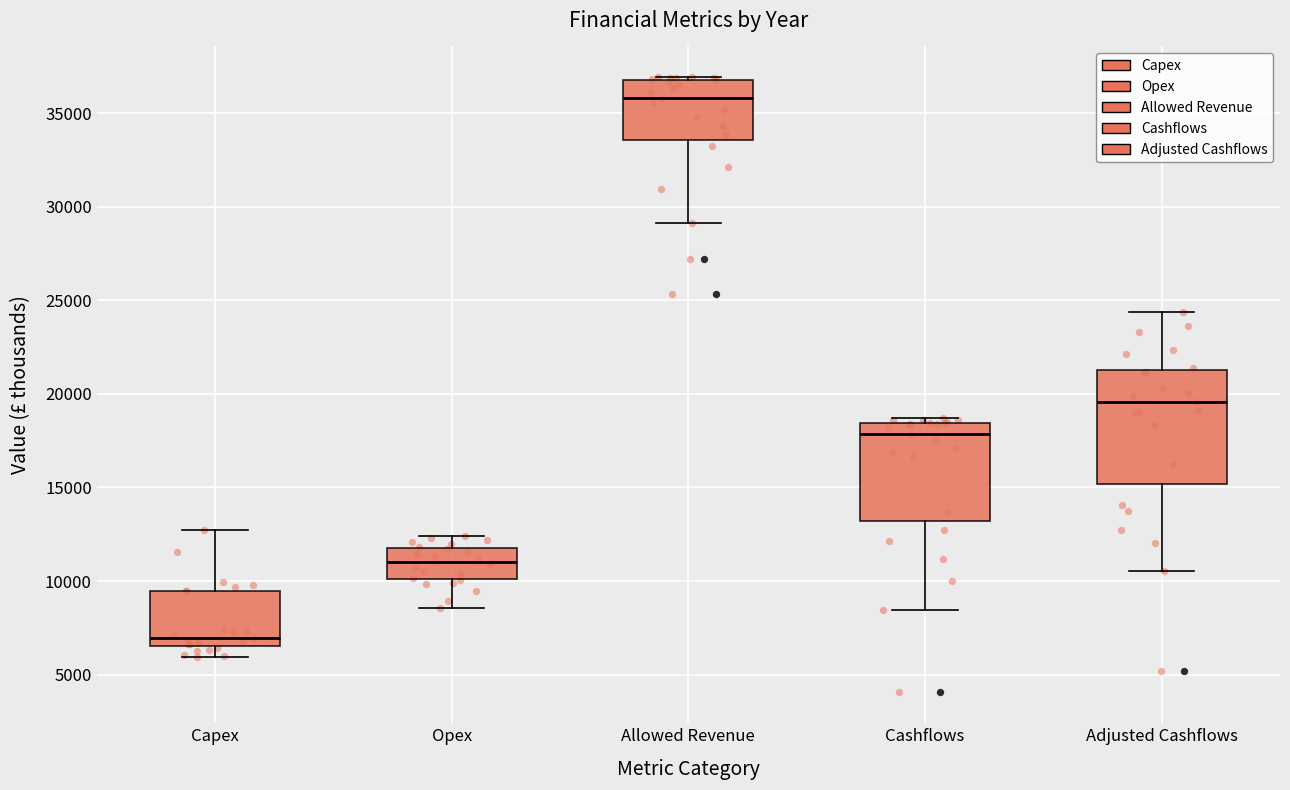

Which box has the lowest median line?

Capex